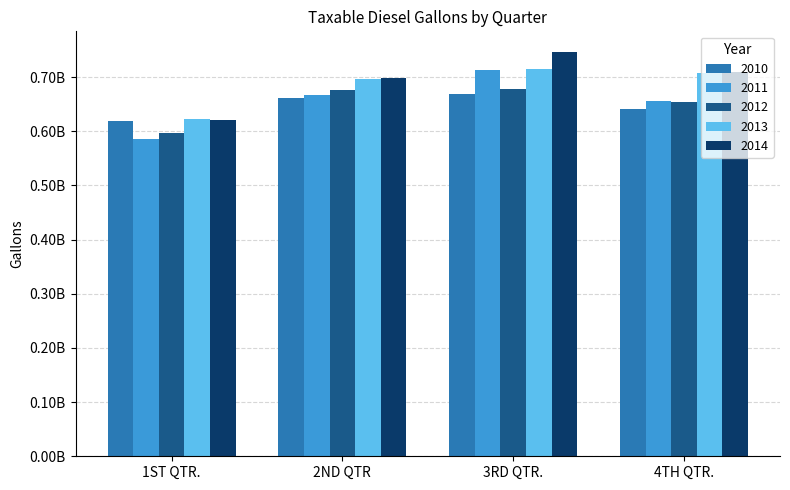

What is the highest value of the 2011 series?

713286107